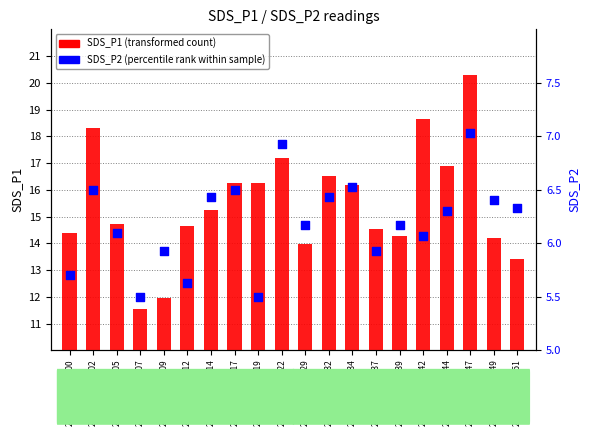

What are all the series names shown in the legend?

SDS_P1 (transformed count), SDS_P2 (percentile rank within sample)